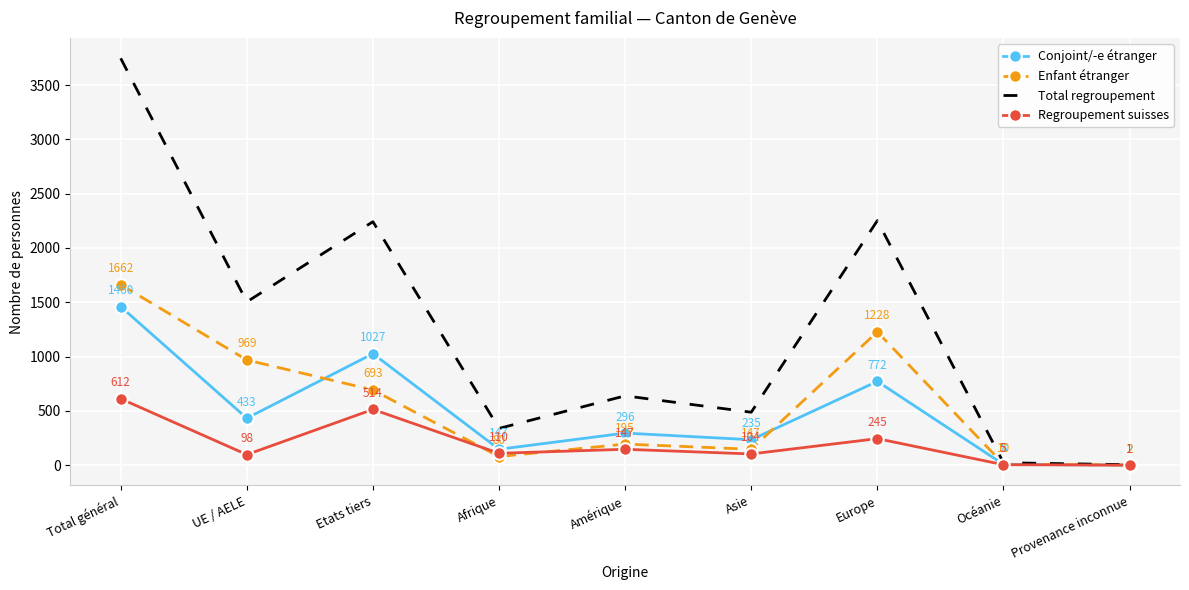

Is the value of Total regroupement at Asie greater than the value of Regroupement suisses at Océanie?

Yes